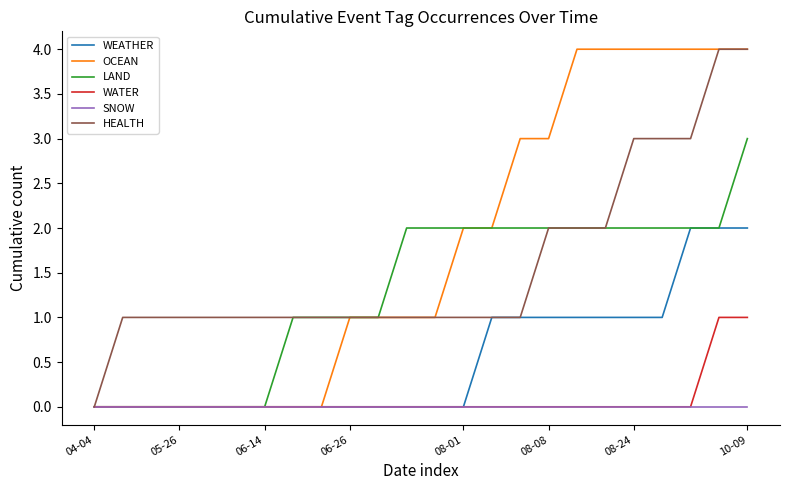

What is the maximum value shown in the chart?

4